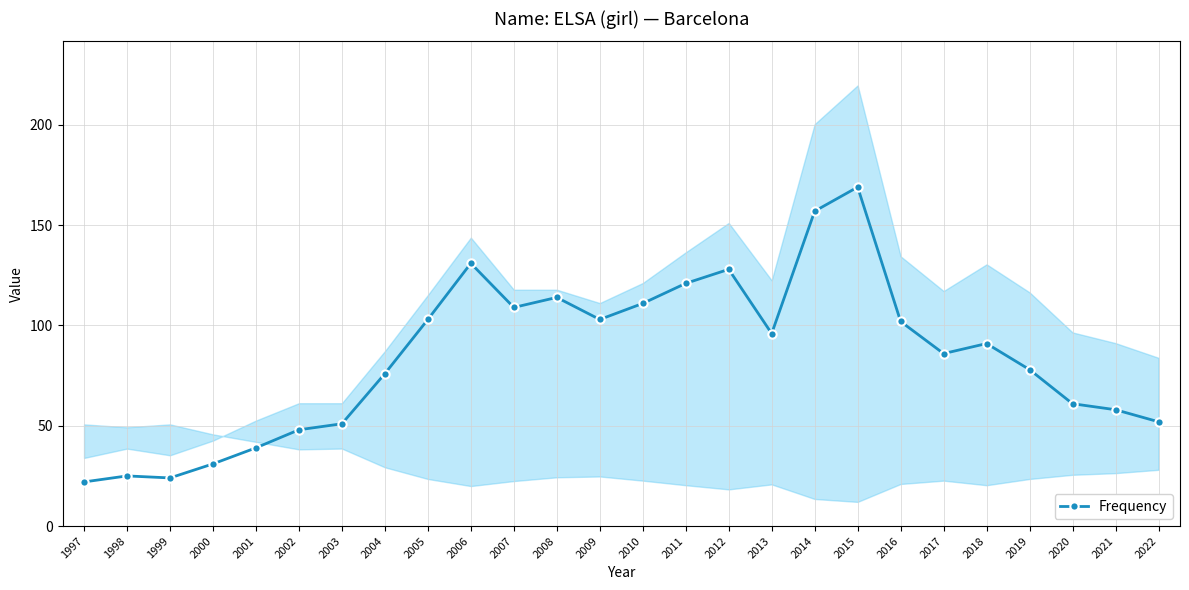

How many lines are shown in the chart?

1